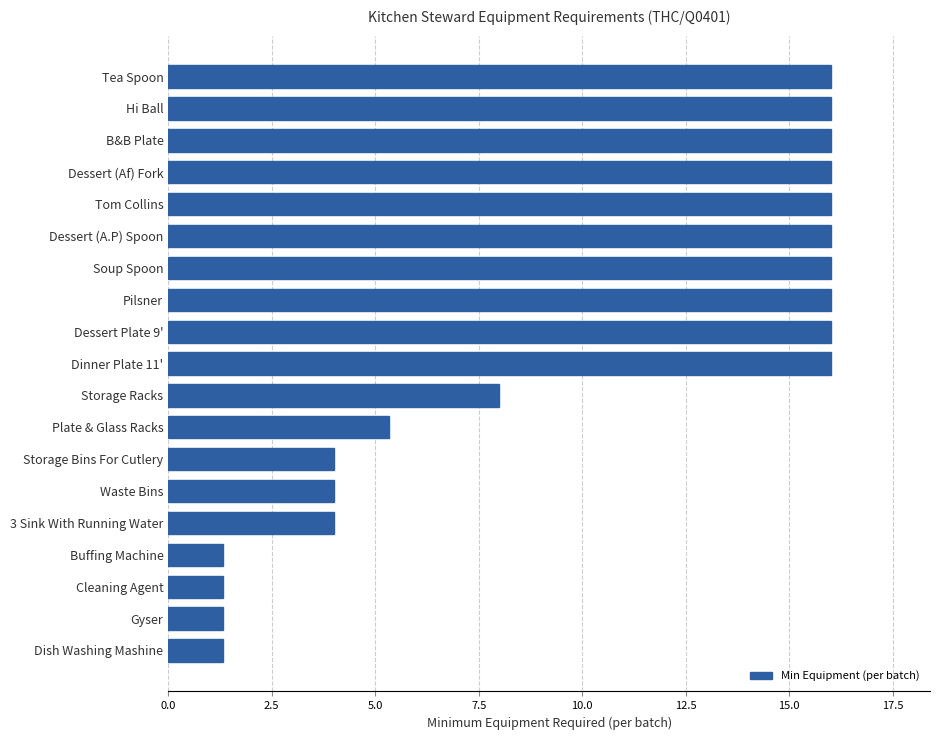

What is the minimum value shown in the chart?

1.3